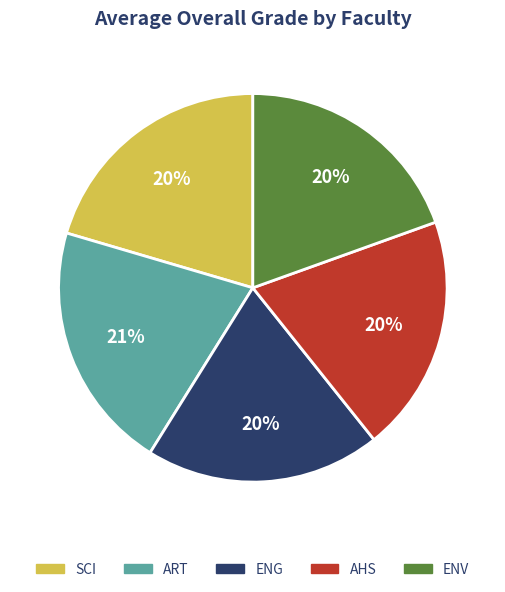

How many segments does this pie chart have?

5